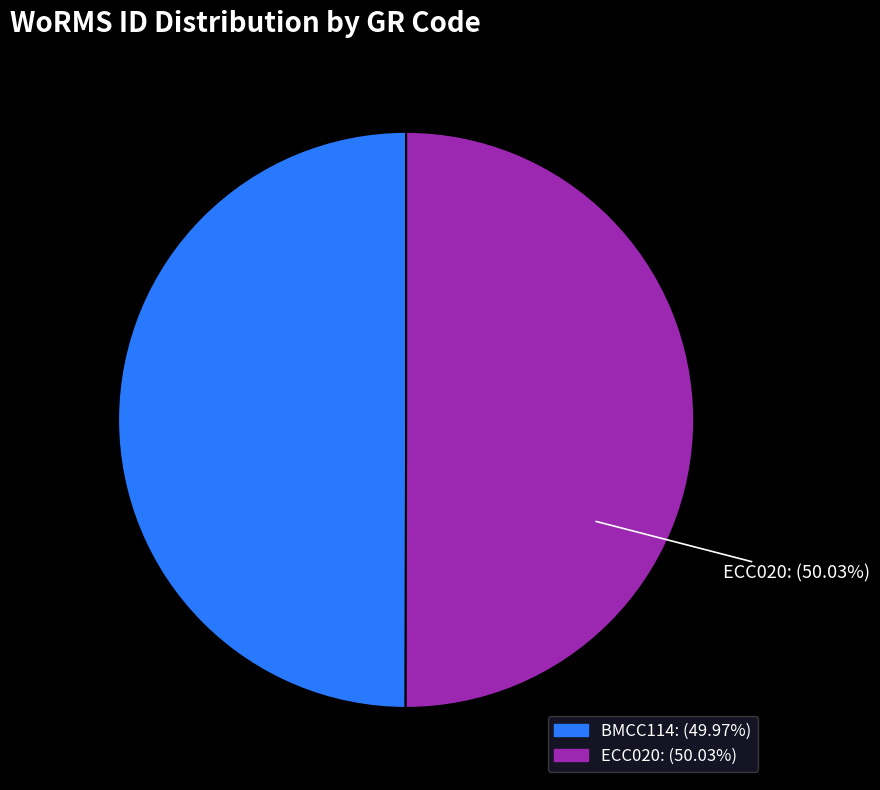

Do ECC020: (50.03%) and BMCC114: (49.97%) together represent more than half of the pie?

Yes